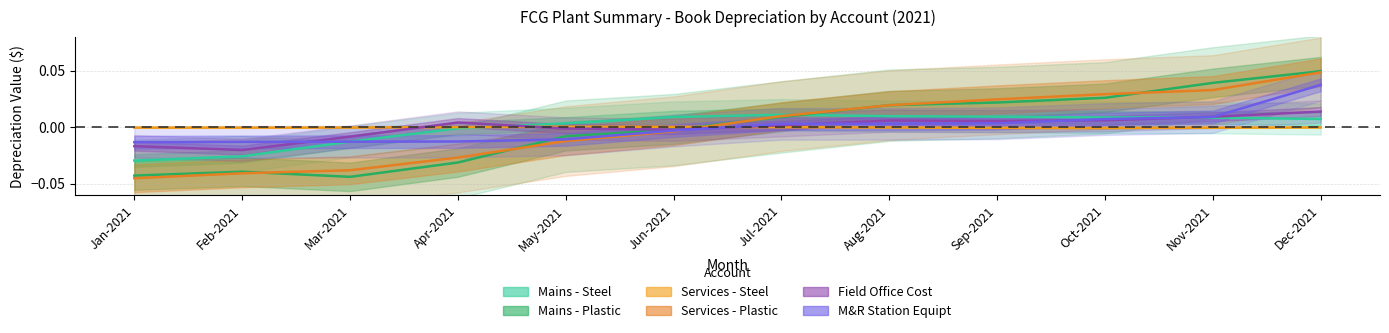

Which series has the largest total across all categories?

M&R Station Equipt